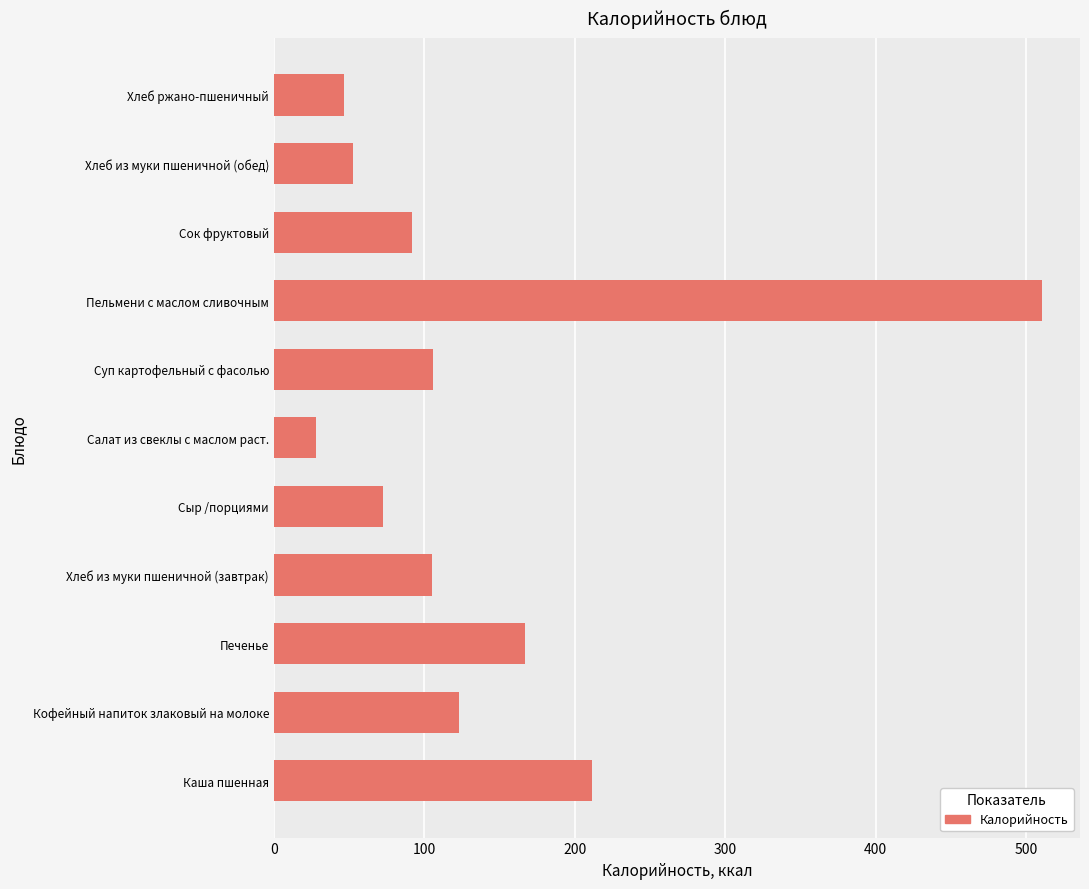

What is the sum of all values?

1513.4